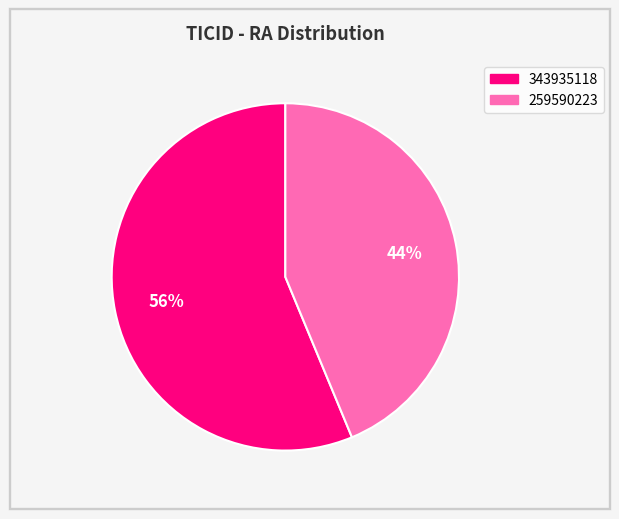

What percentage is the 259590223 slice, to the nearest percent?

44%